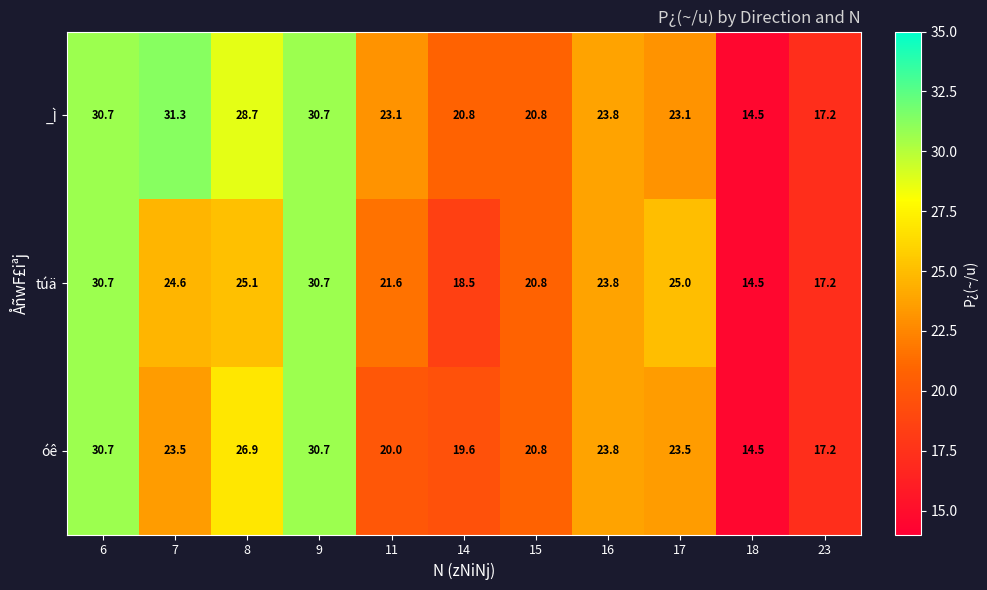

The óê series shows 27.3 at 11. True or false?

False